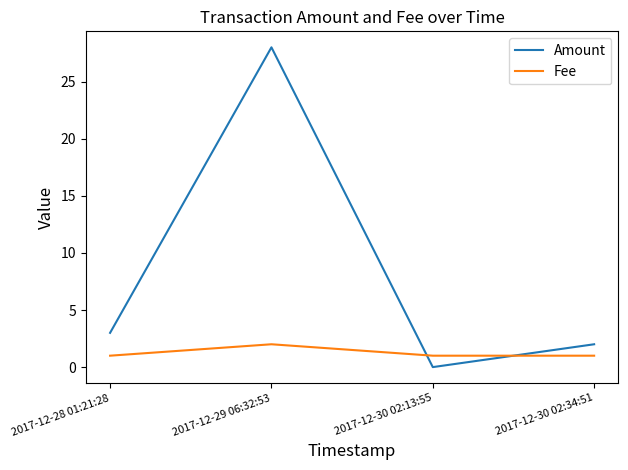

What is the lowest value of the Fee series?

1